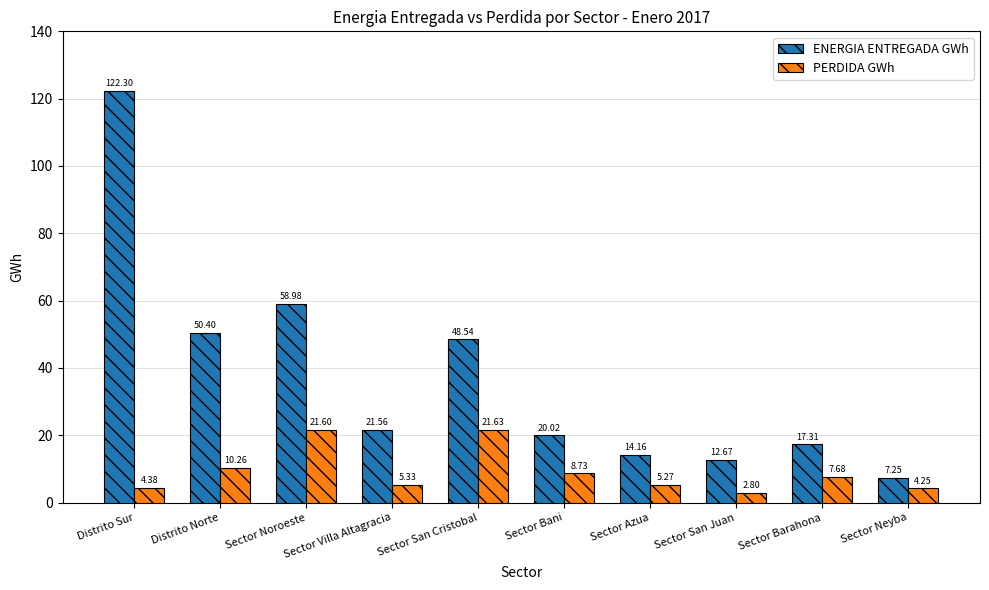

What is the average value of the PERDIDA GWh series?

9.2